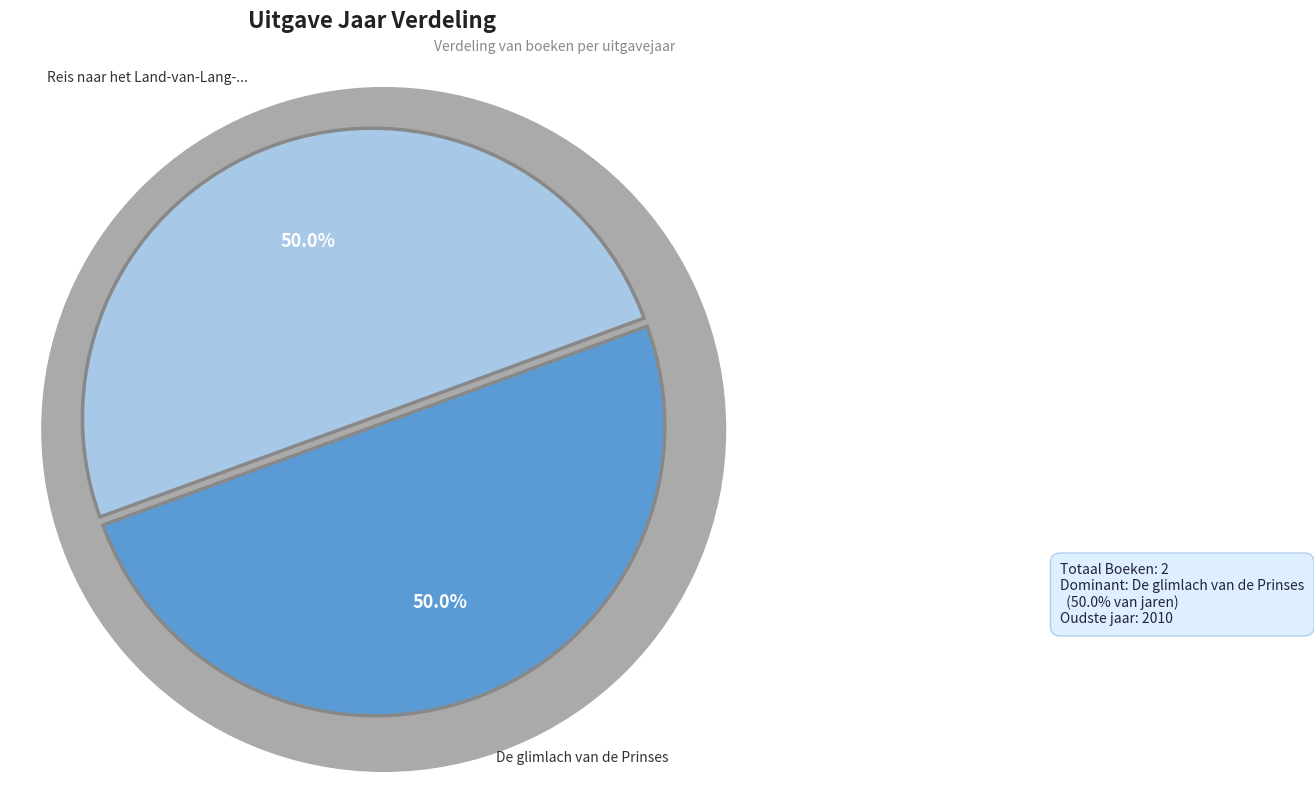

To the nearest percent, what percentage of the pie is Reis naar het Land-van-Lang-Geleden?

50%